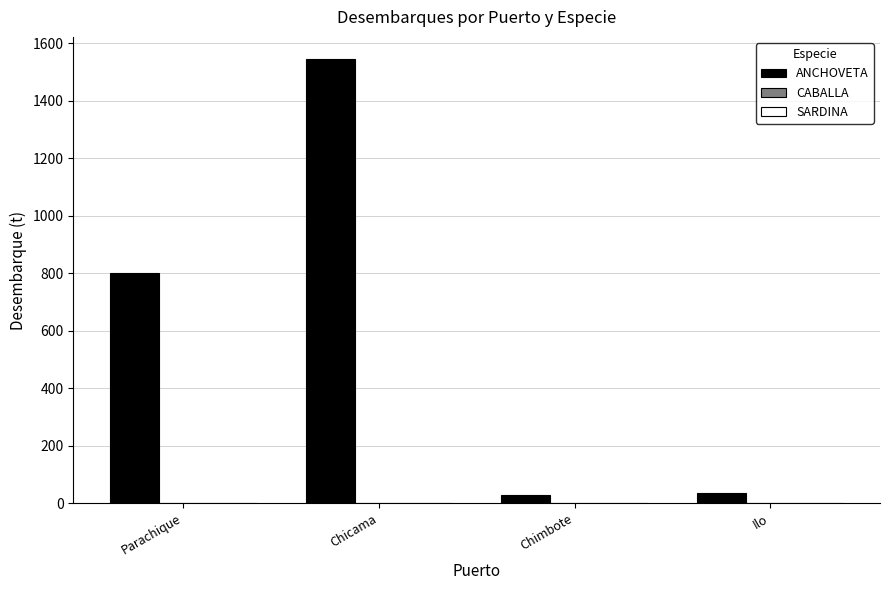

The value of ANCHOVETA at Ilo is 35.3. True or false?

True